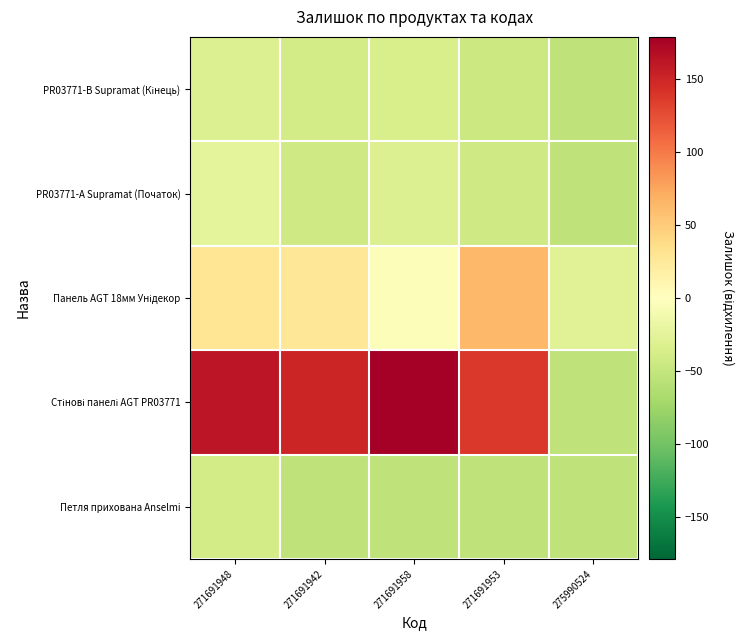

Count the number of data series in this chart.

5